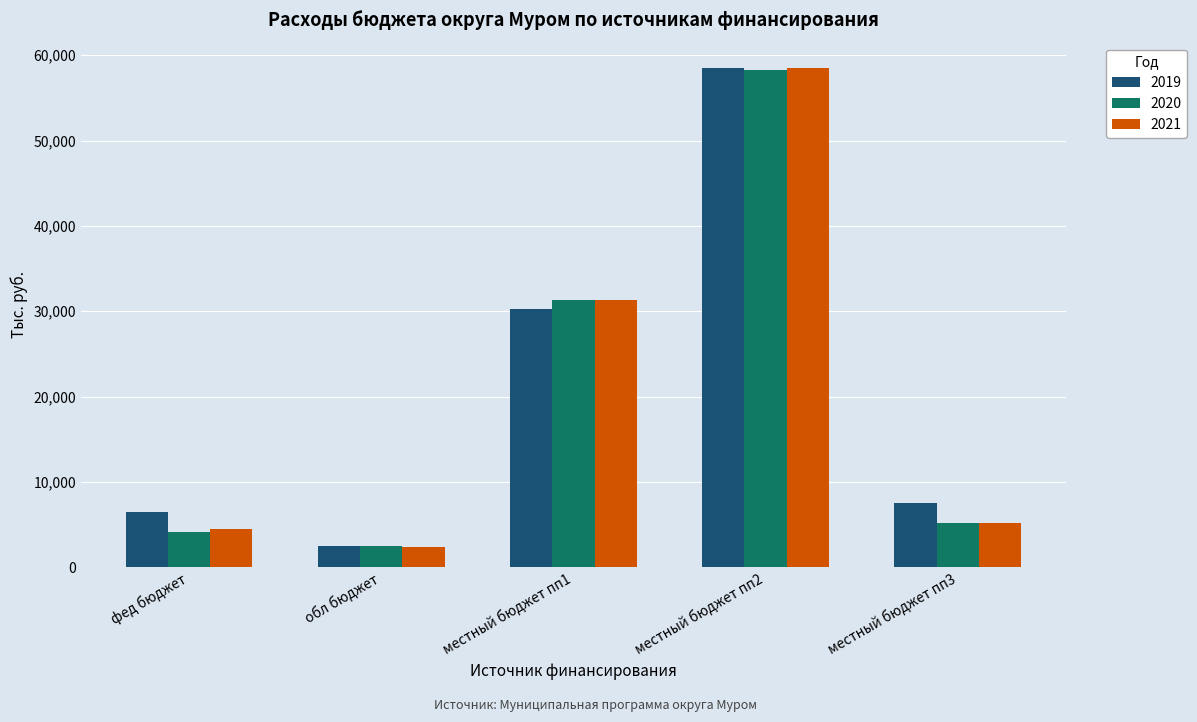

What is the difference between the second highest and second lowest values in the 2020 series?

27206.0